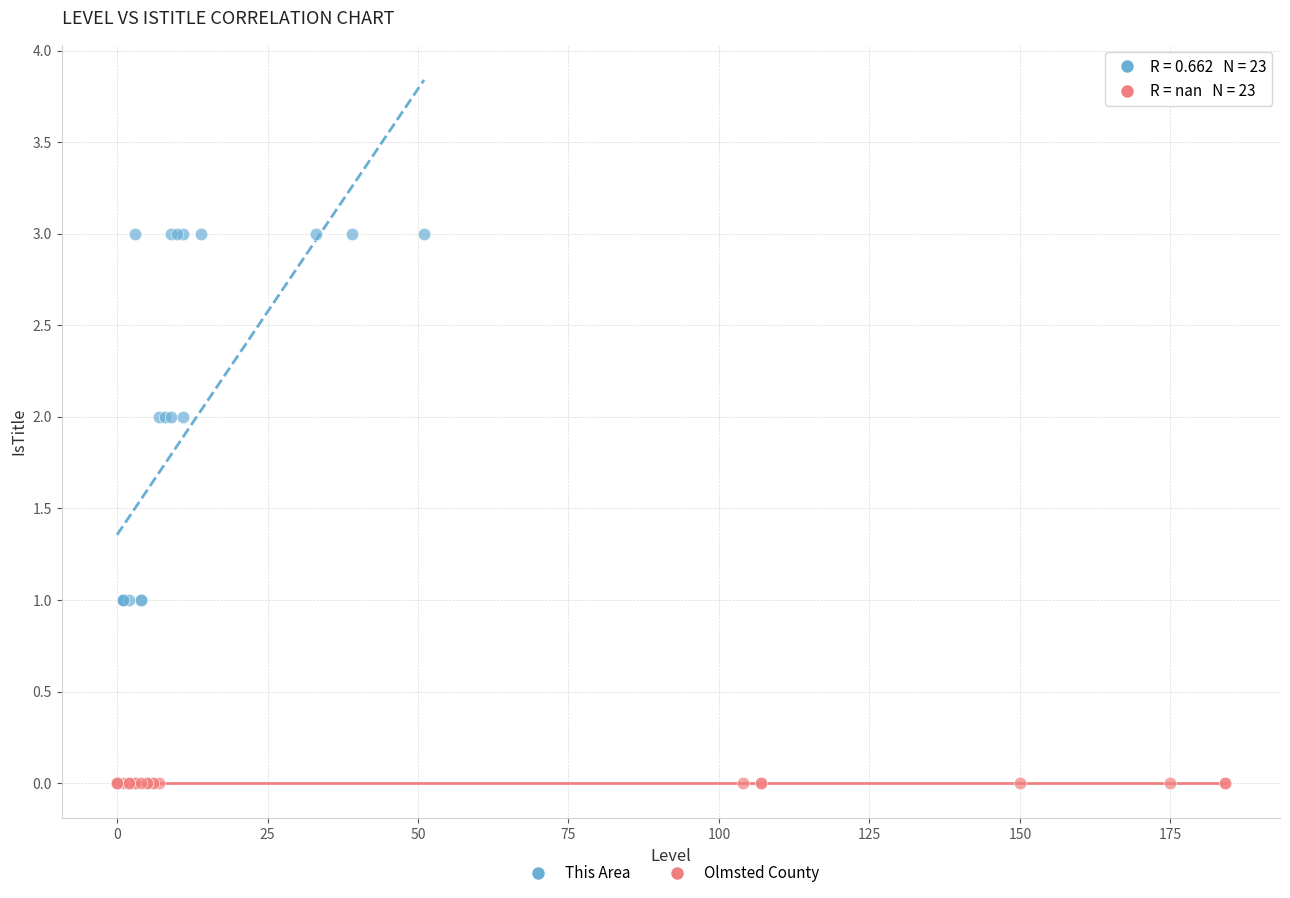

Which series reaches the maximum Y coordinate?

This Area